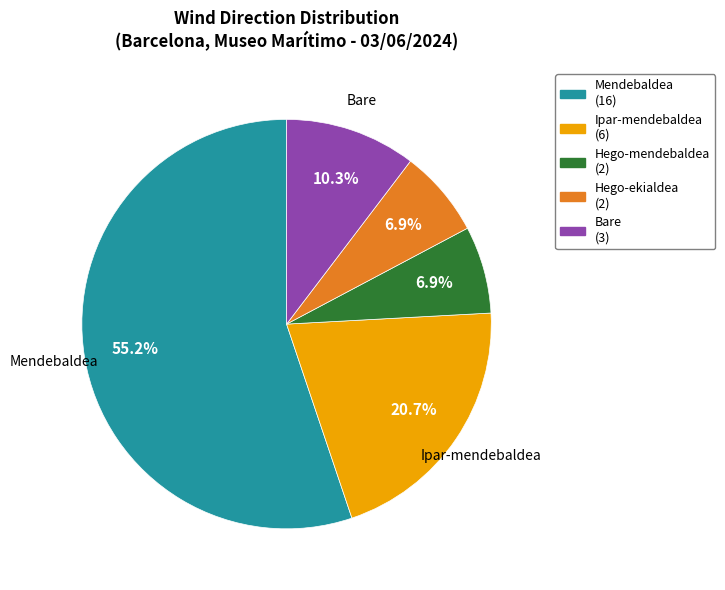

Does any single category account for the majority?

Yes